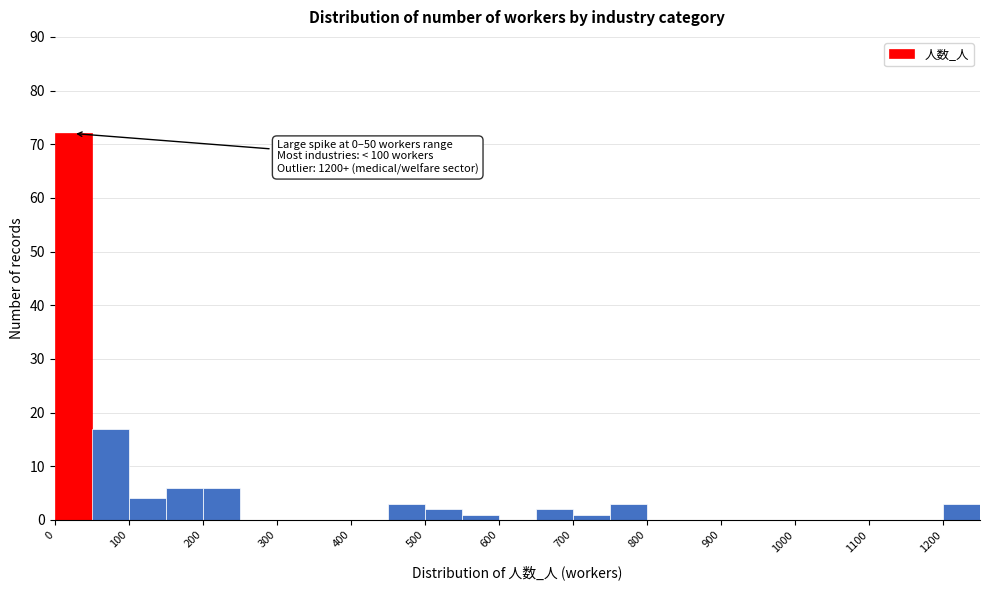

Over which range of the x-axis is the bar tallest?

0 to 50